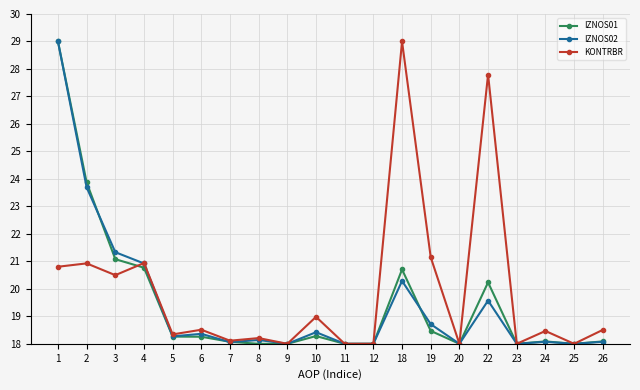

At how many categories does at least one series exceed 21?

6